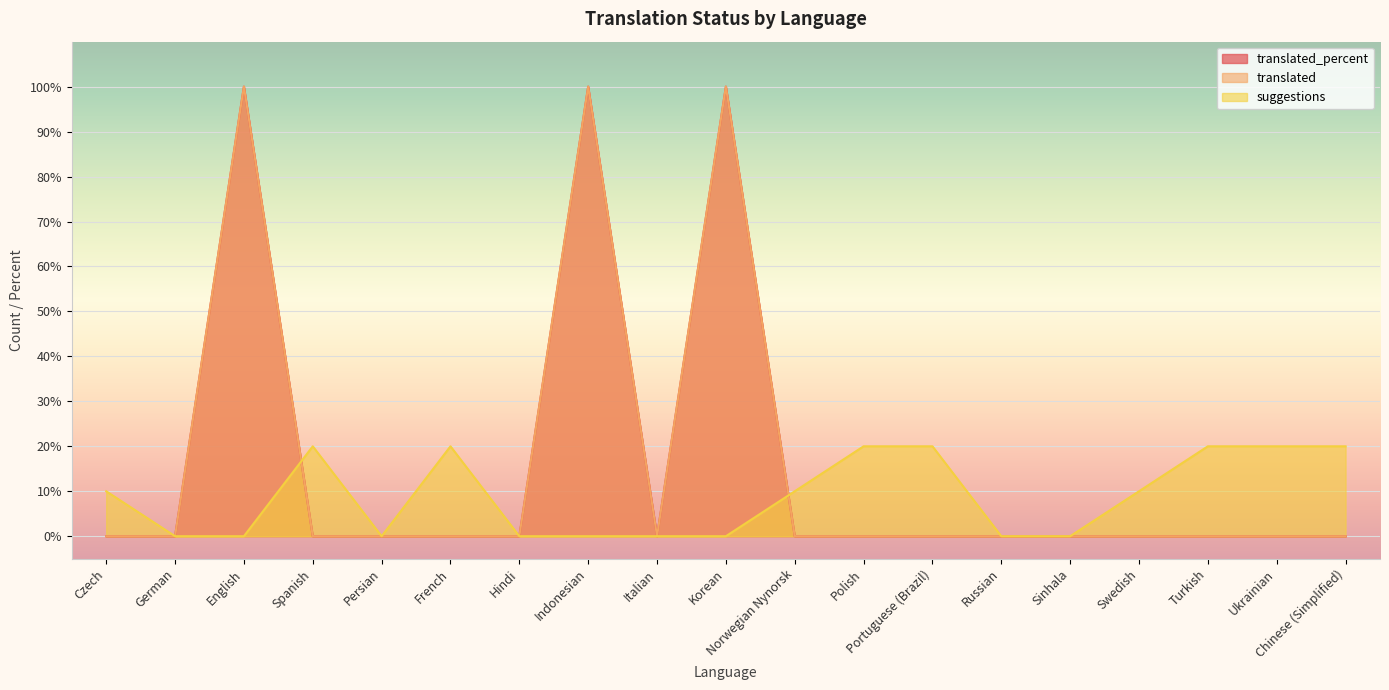

At which label is suggestions closest to 10?

Czech